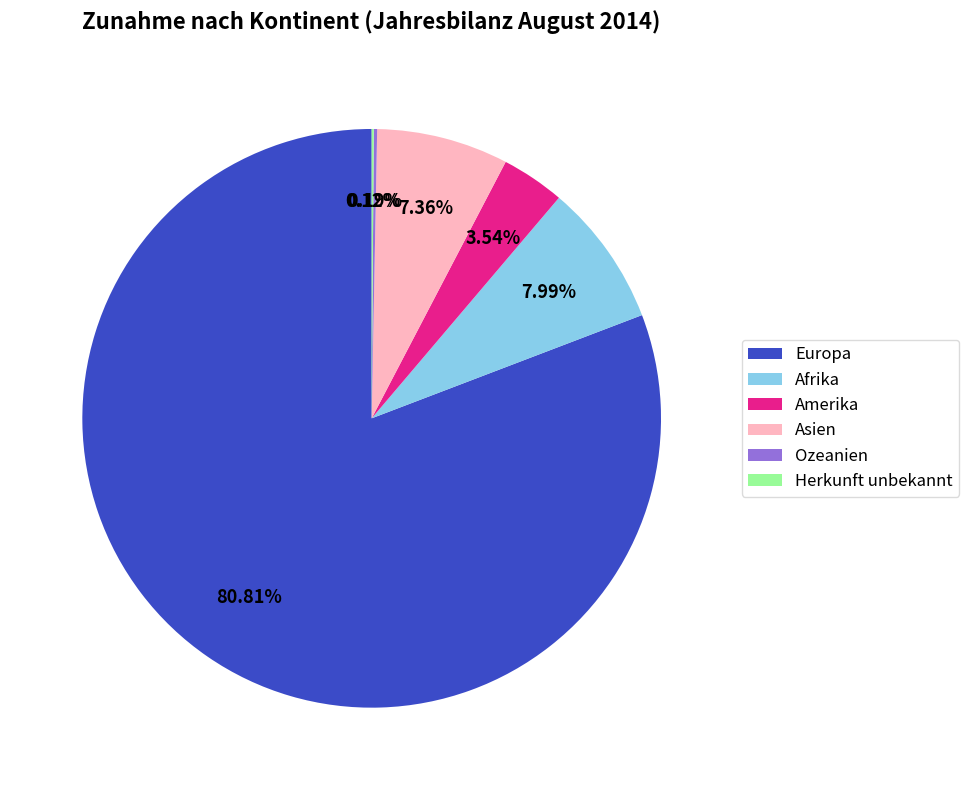

To the nearest percent, what portion does Amerika represent?

4%